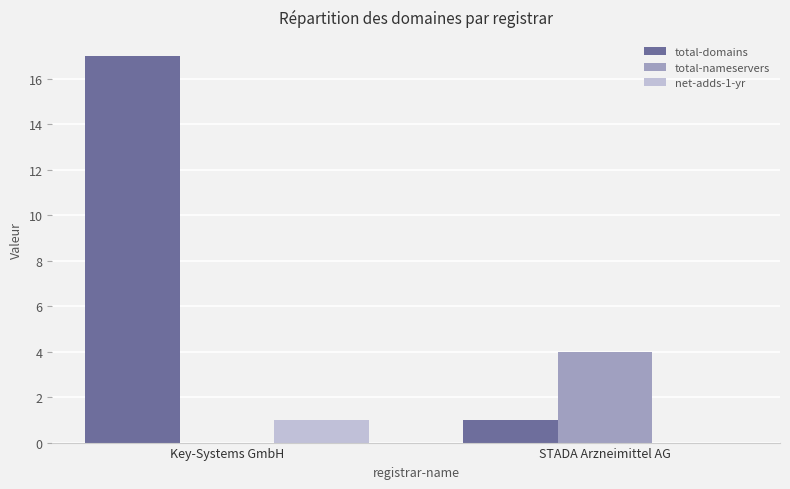

At which category is the sum across all series the highest?

Key-Systems GmbH